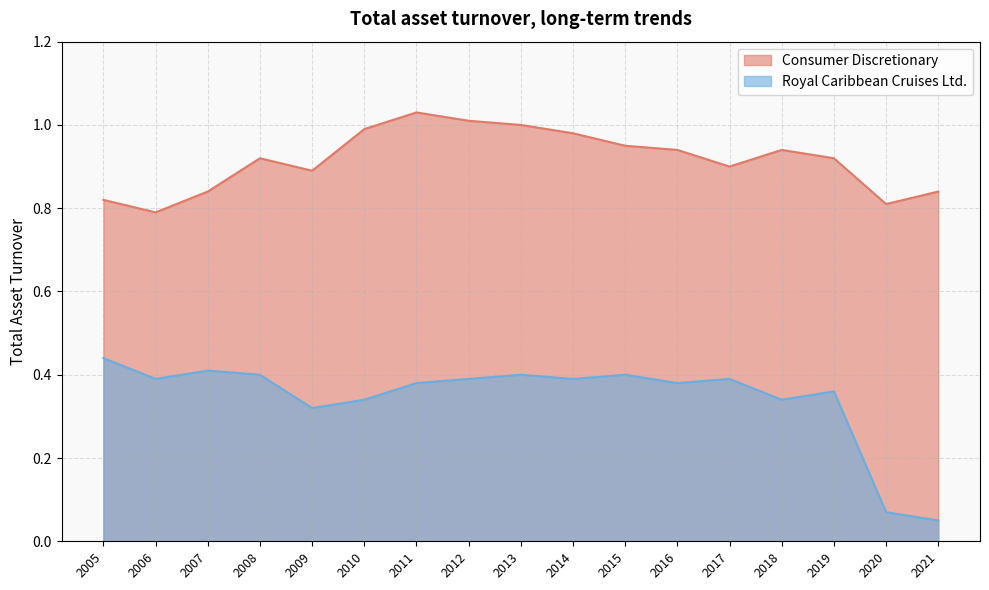

True or false: Consumer Discretionary has more than 2 interior local peaks.

True